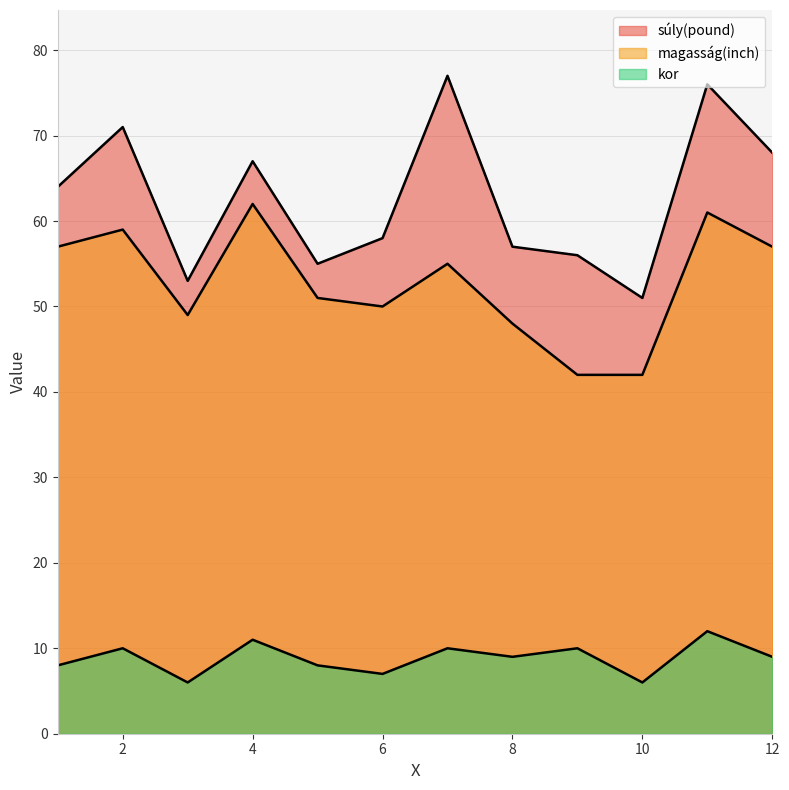

Count the number of categories in the chart.

12